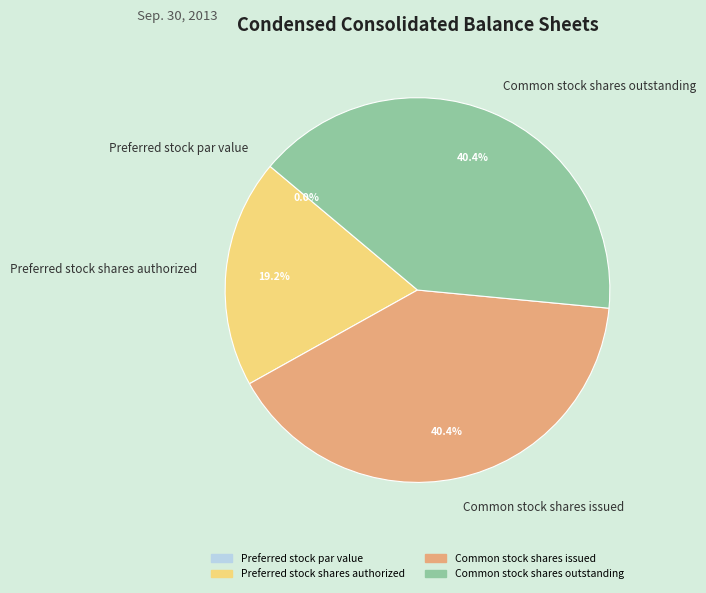

Approximately how many times larger is the value at Preferred stock shares authorized compared to Common stock shares issued?

0.5